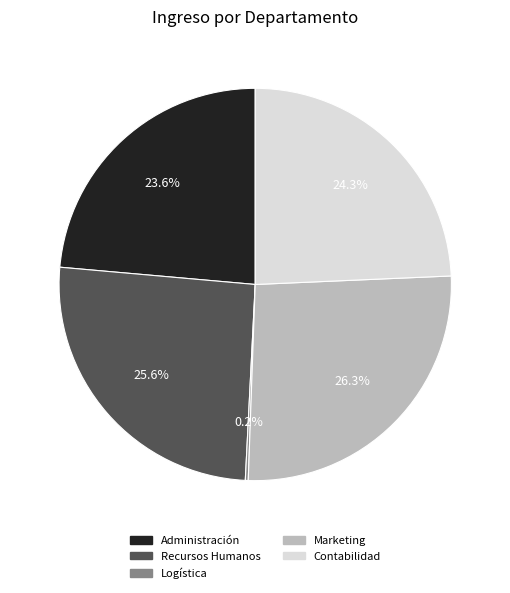

What is the ratio of the value at Recursos Humanos to the value at Marketing?

1.0